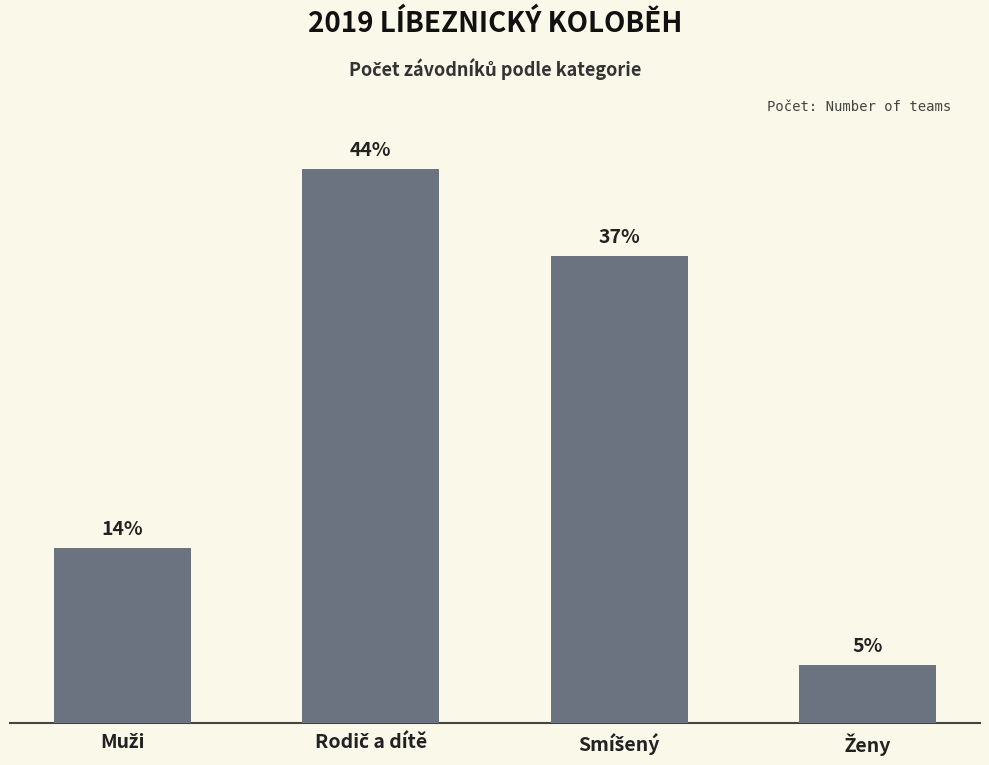

What is the approximate value at Rodič a dítě, to the nearest 10?

20